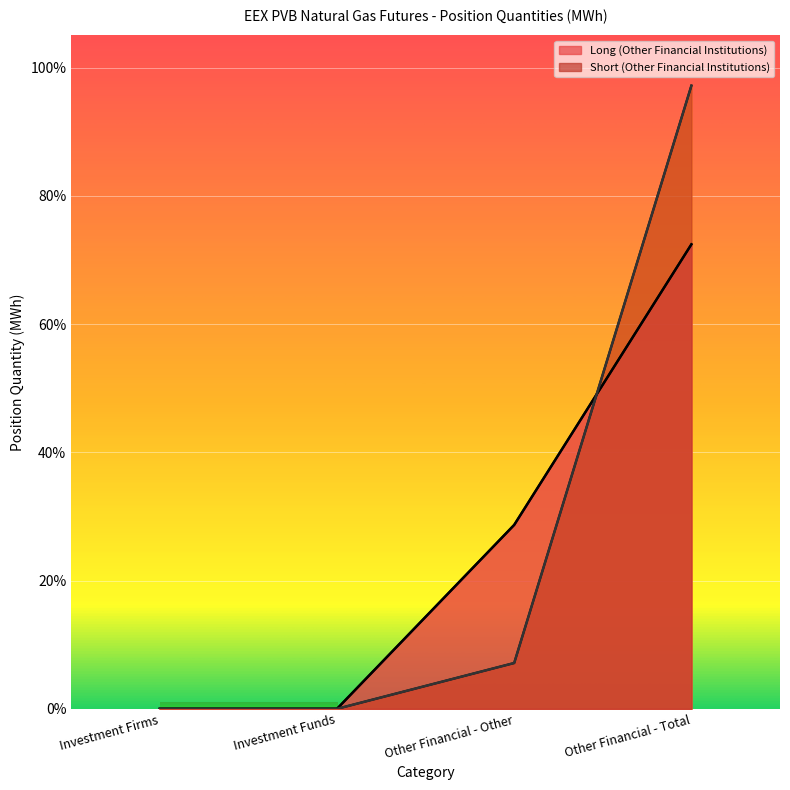

Which series ends up on top after the final intersection of Short (Other Financial Institutions) and Long (Other Financial Institutions)?

Short (Other Financial Institutions)